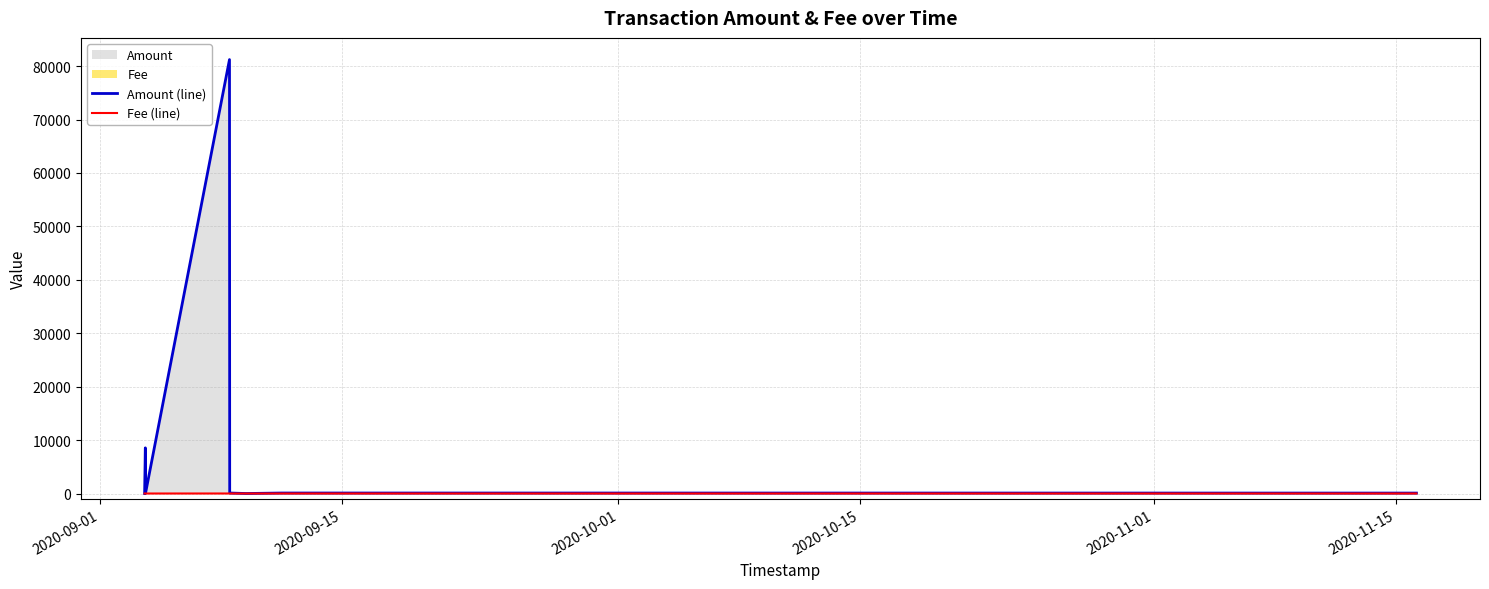

True or false: Fee (line) and Amount (line) intersect in this chart.

True